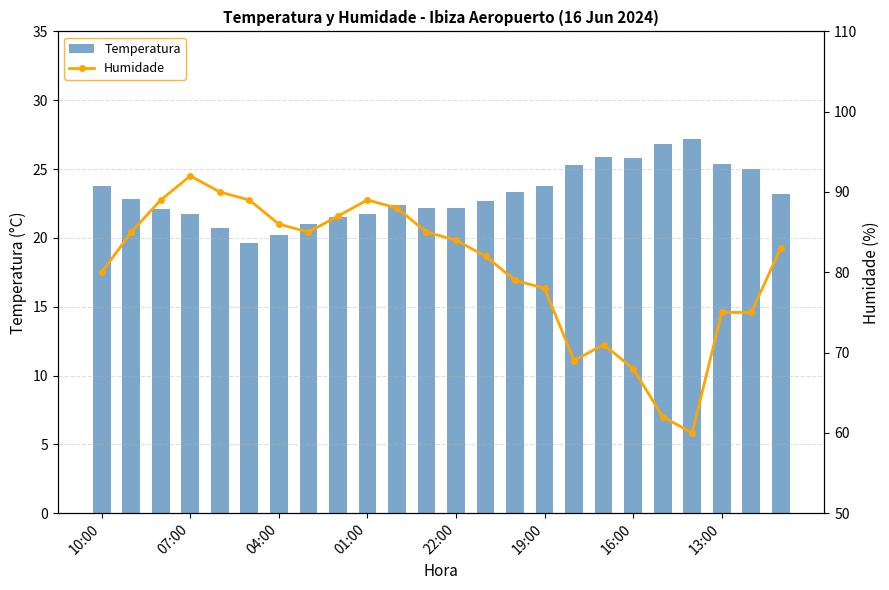

Does the chart contain stacked bars?

No